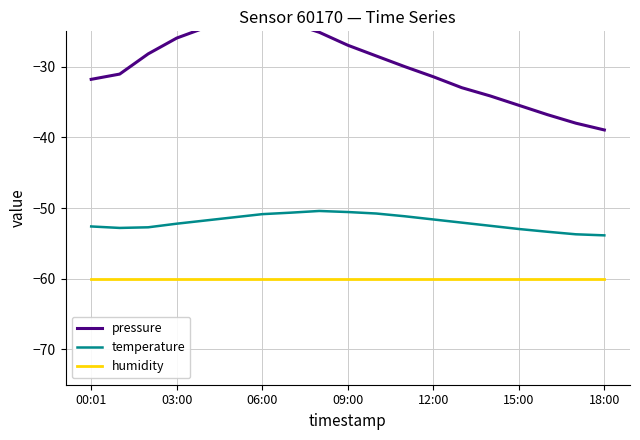

What is the label of the 14th point from the left?

13